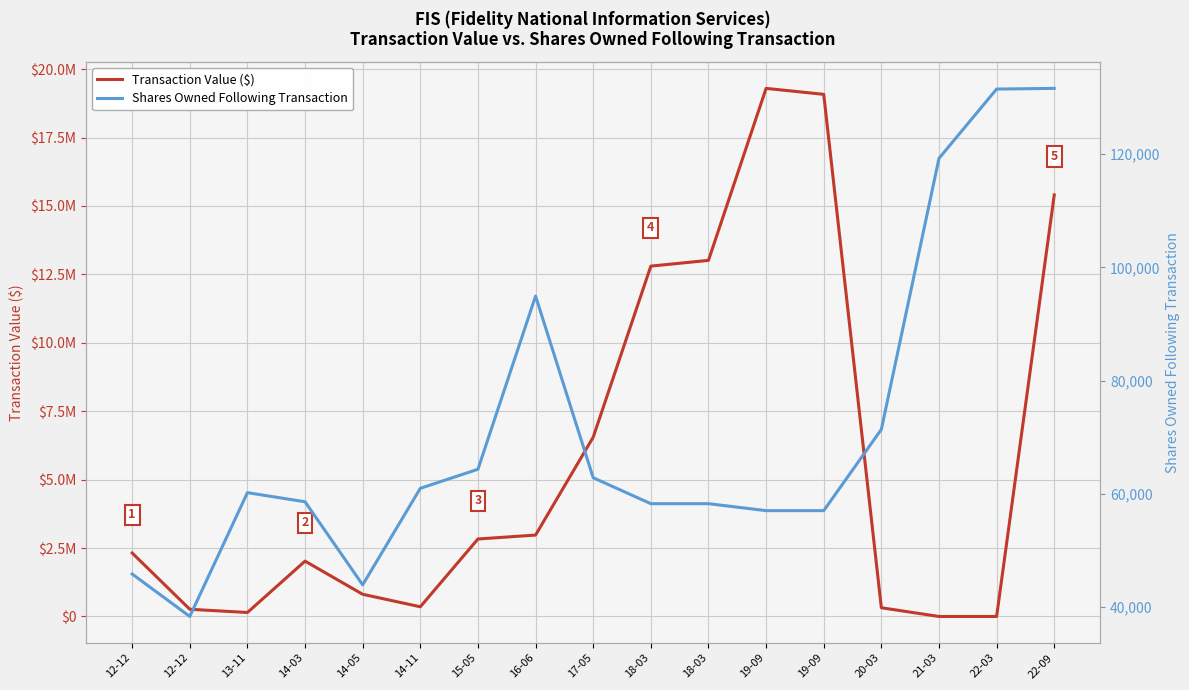

True or false: Shares Owned Following Transaction has more than 0 interior local peaks.

True